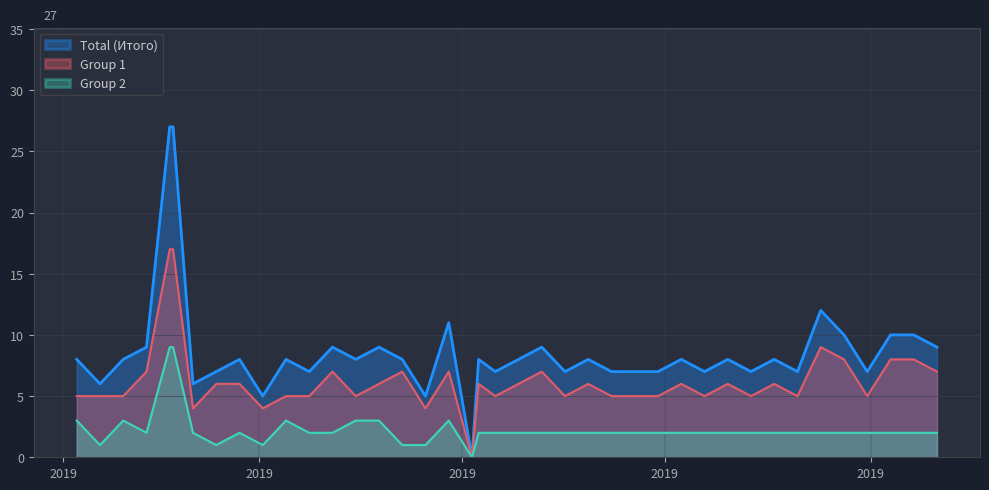

True or false: Total (Итого) and Group 1 intersect in this chart.

False